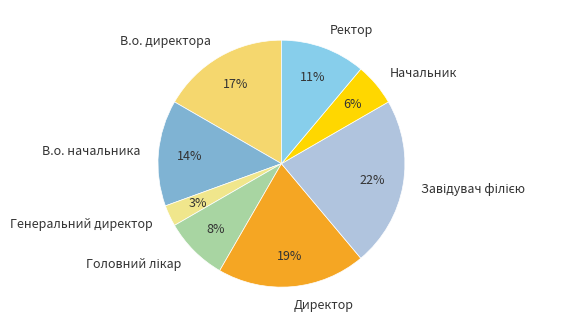

How many segments does this pie chart have?

8